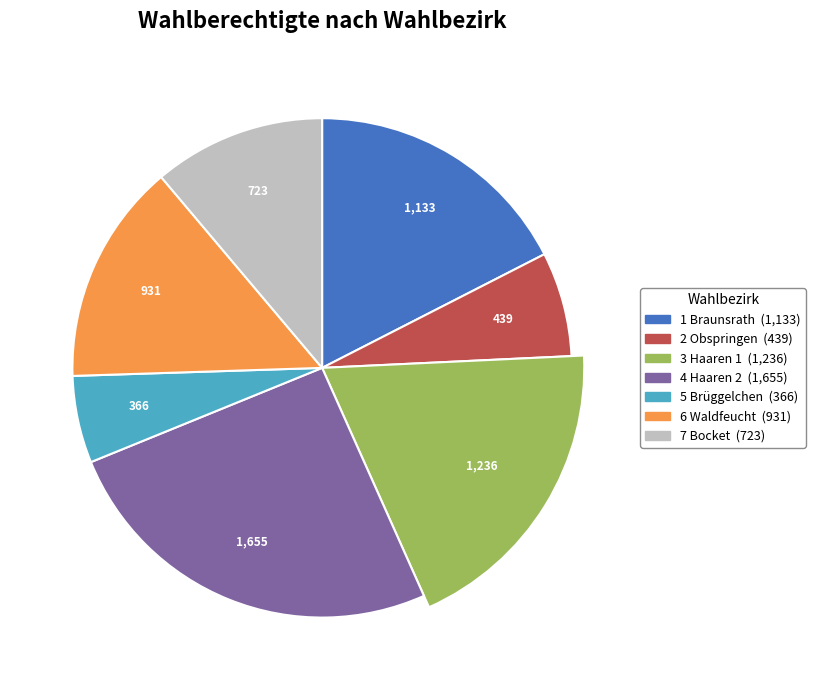

Which category has the biggest portion of the pie?

4 Haaren 2